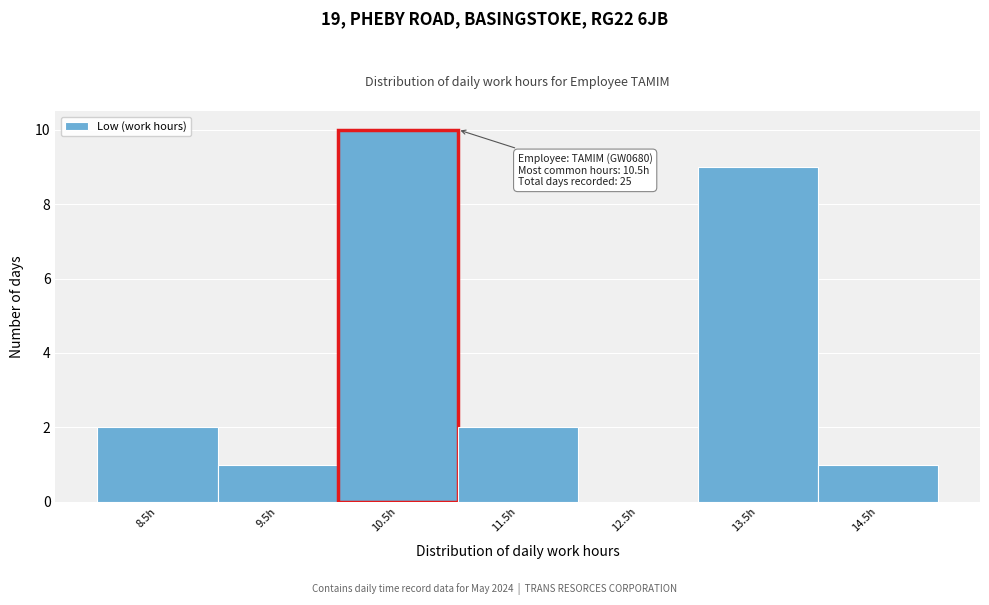

What is the maximum value shown in the chart?

10